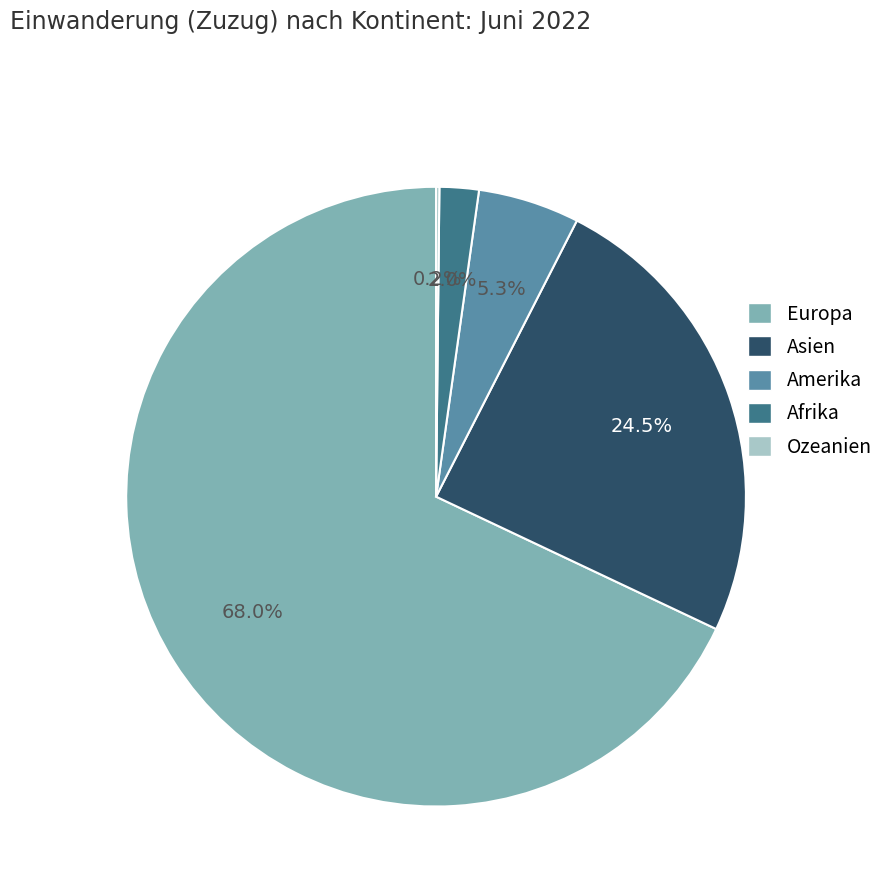

To the nearest percent, what portion does Afrika represent?

2%